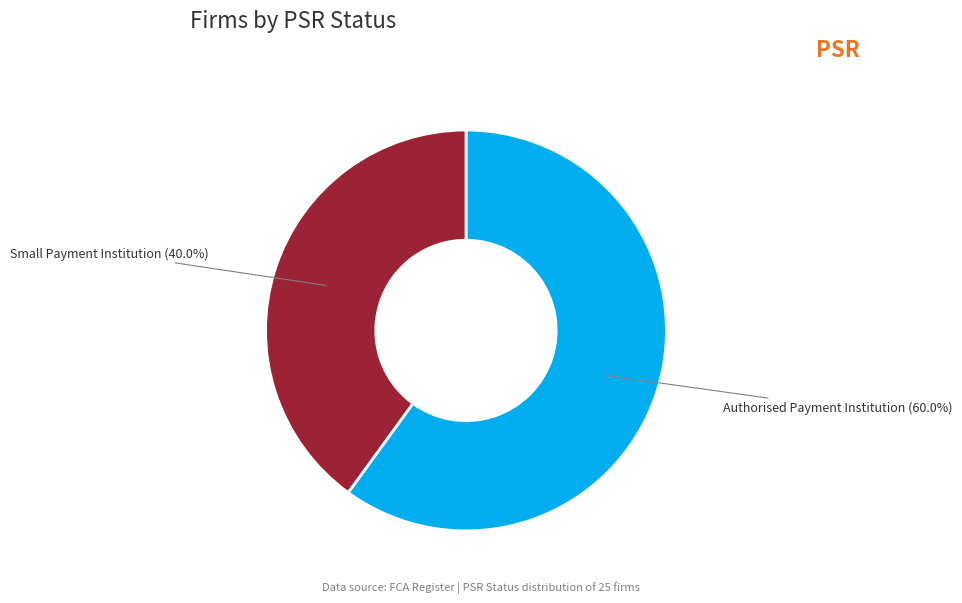

Is there a majority slice in this chart?

Yes